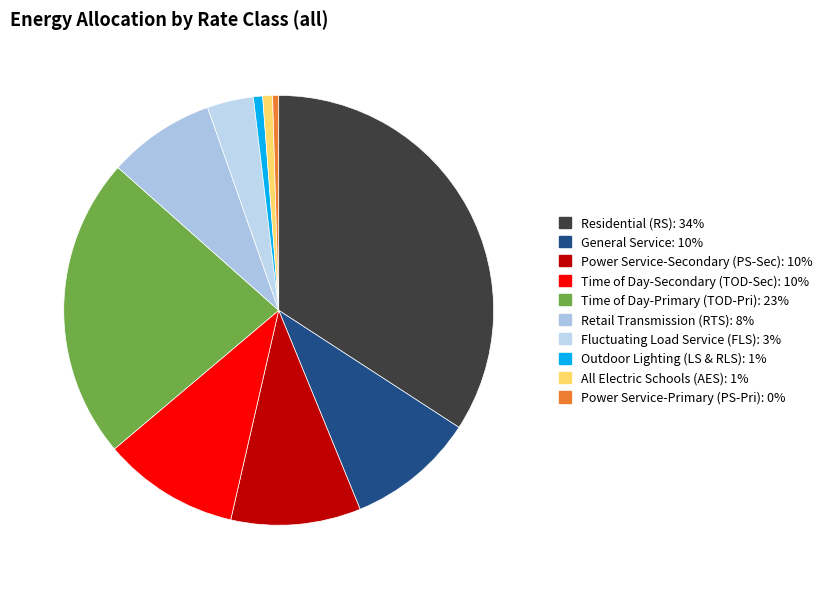

True or false: Time of Day-Primary (TOD-Pri) accounts for 23% of the total.

True